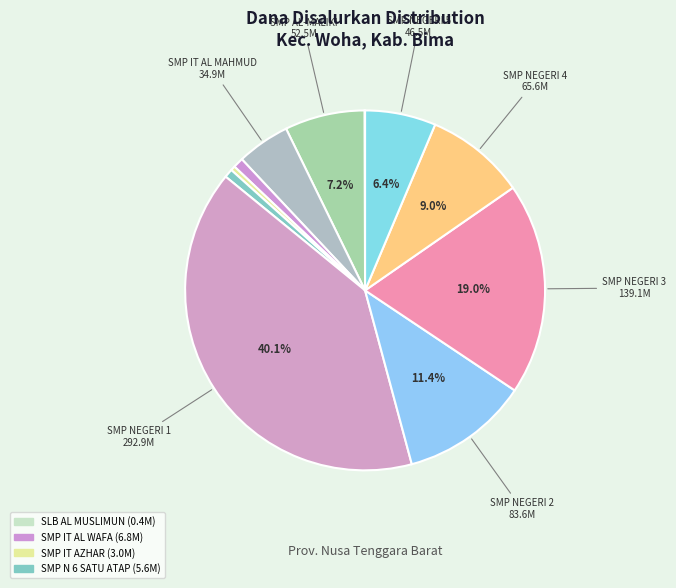

To the nearest percent, what is the average slice percentage?

9%